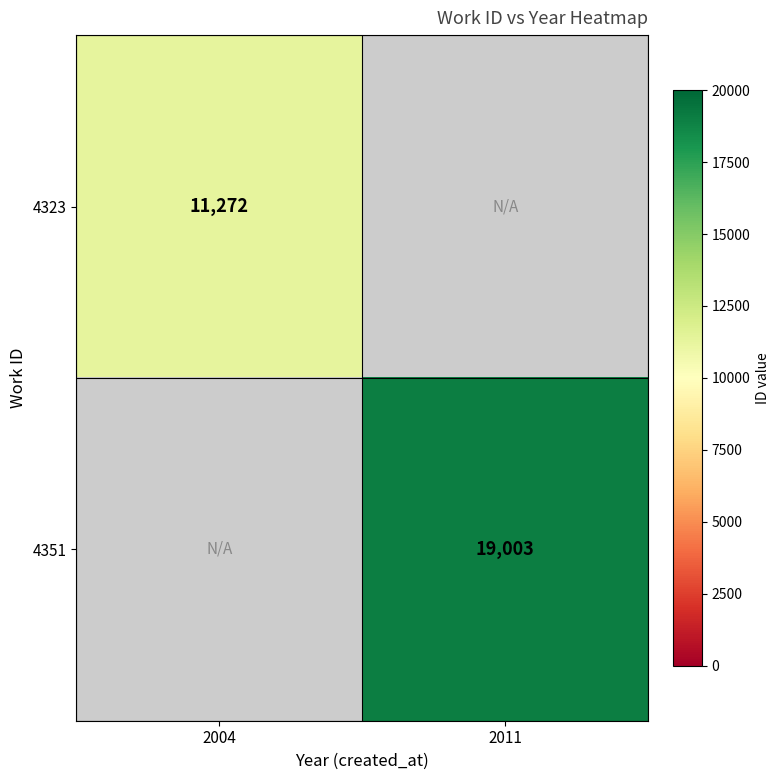

True or false: 4323 has a value of 18338 at 2004.

False